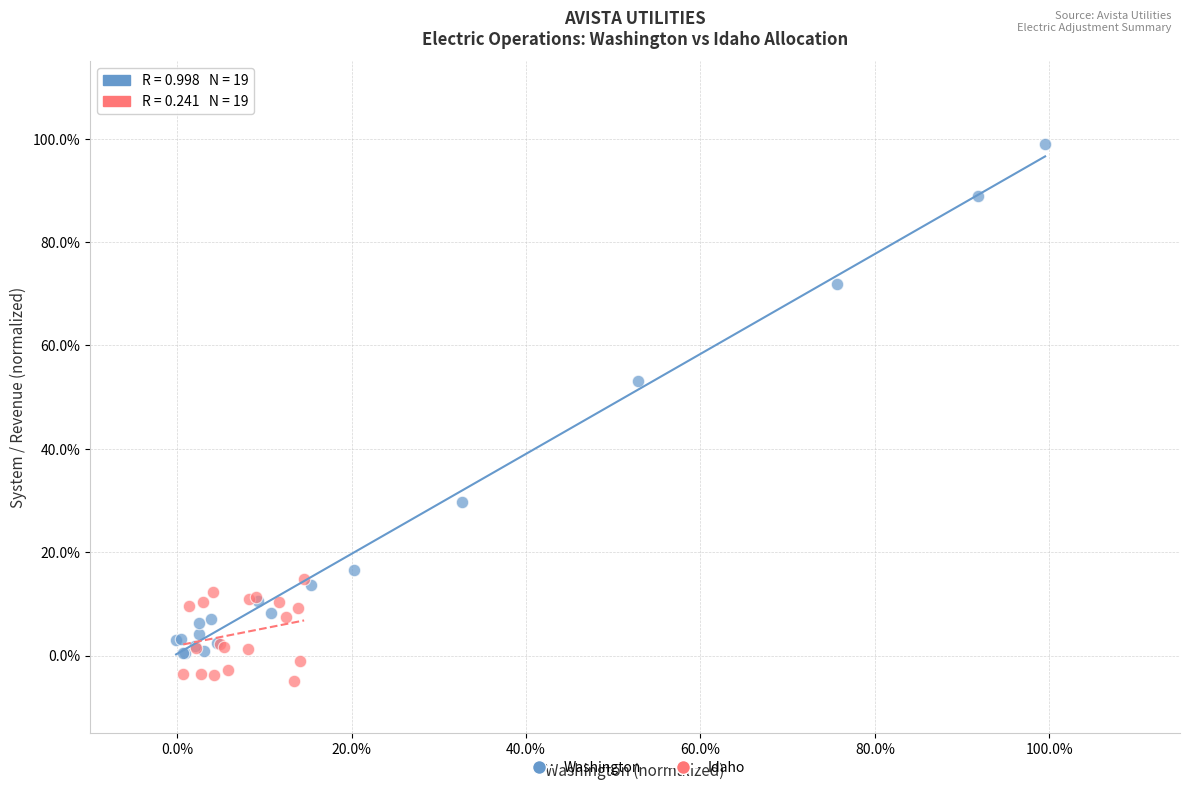

What are all the series names shown in the legend?

Washington, Idaho